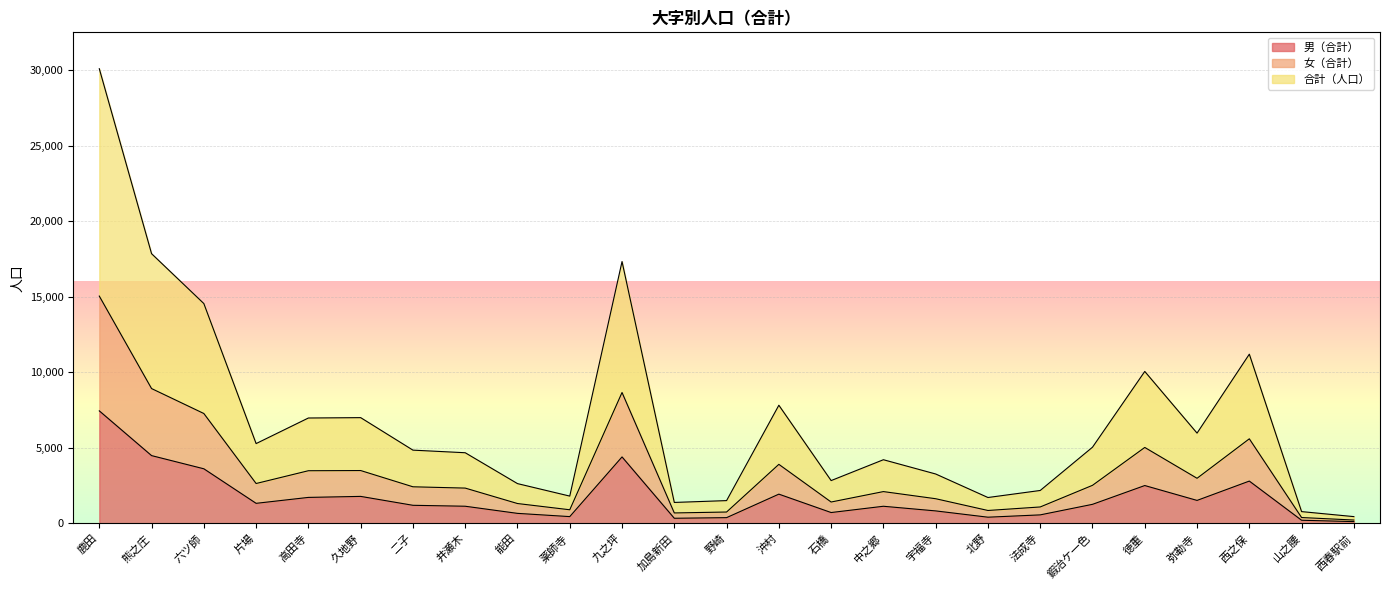

Rank the series by their average value, from highest to lowest.

合計（人口）, 女（合計）, 男（合計）